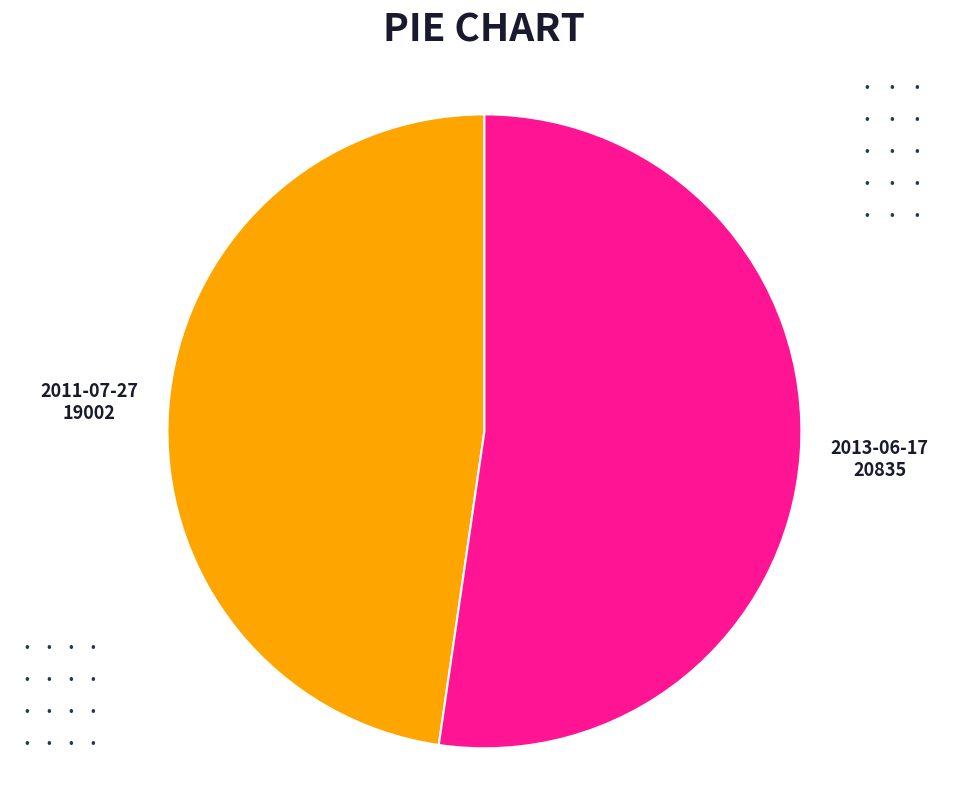

How many segments does this pie chart have?

2